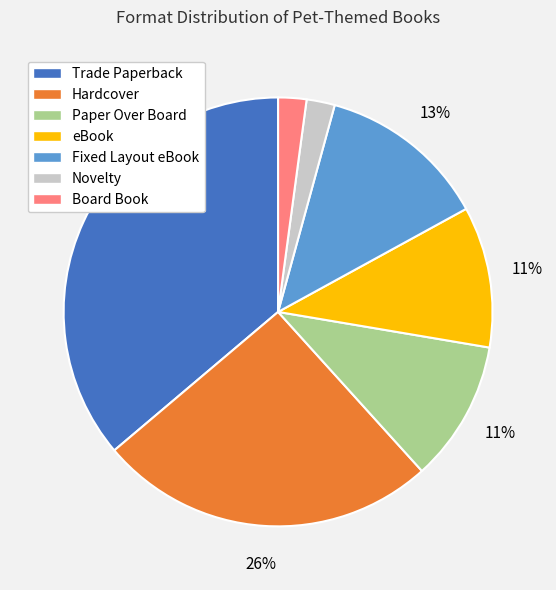

What is the largest slice in the pie chart?

Trade Paperback